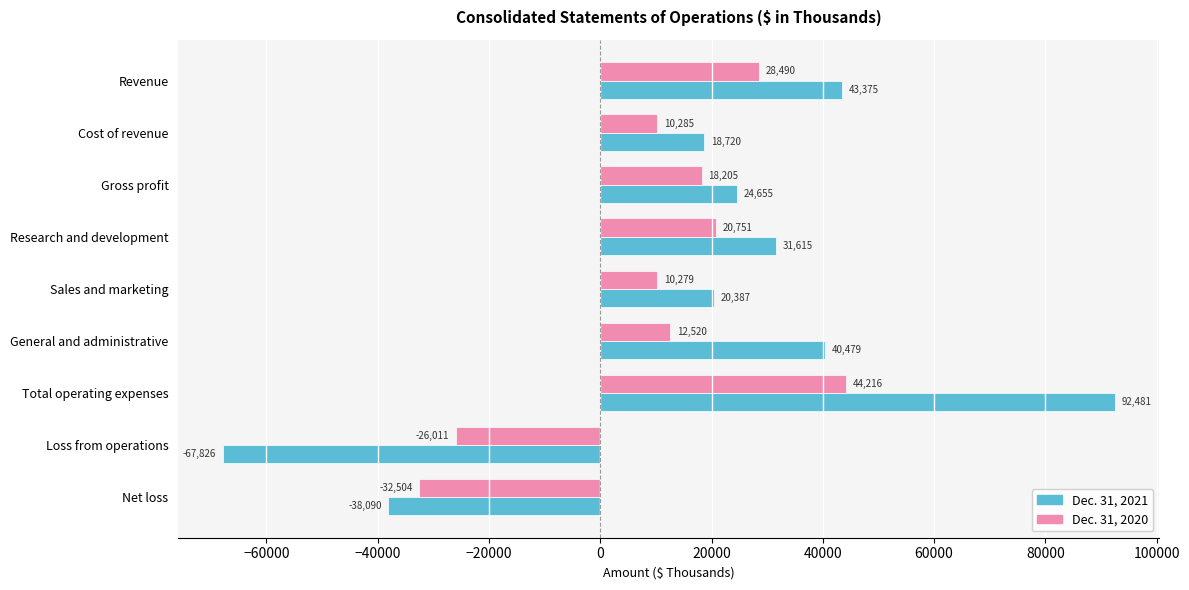

Rank the series by their average value, from lowest to highest.

Dec. 31, 2020, Dec. 31, 2021